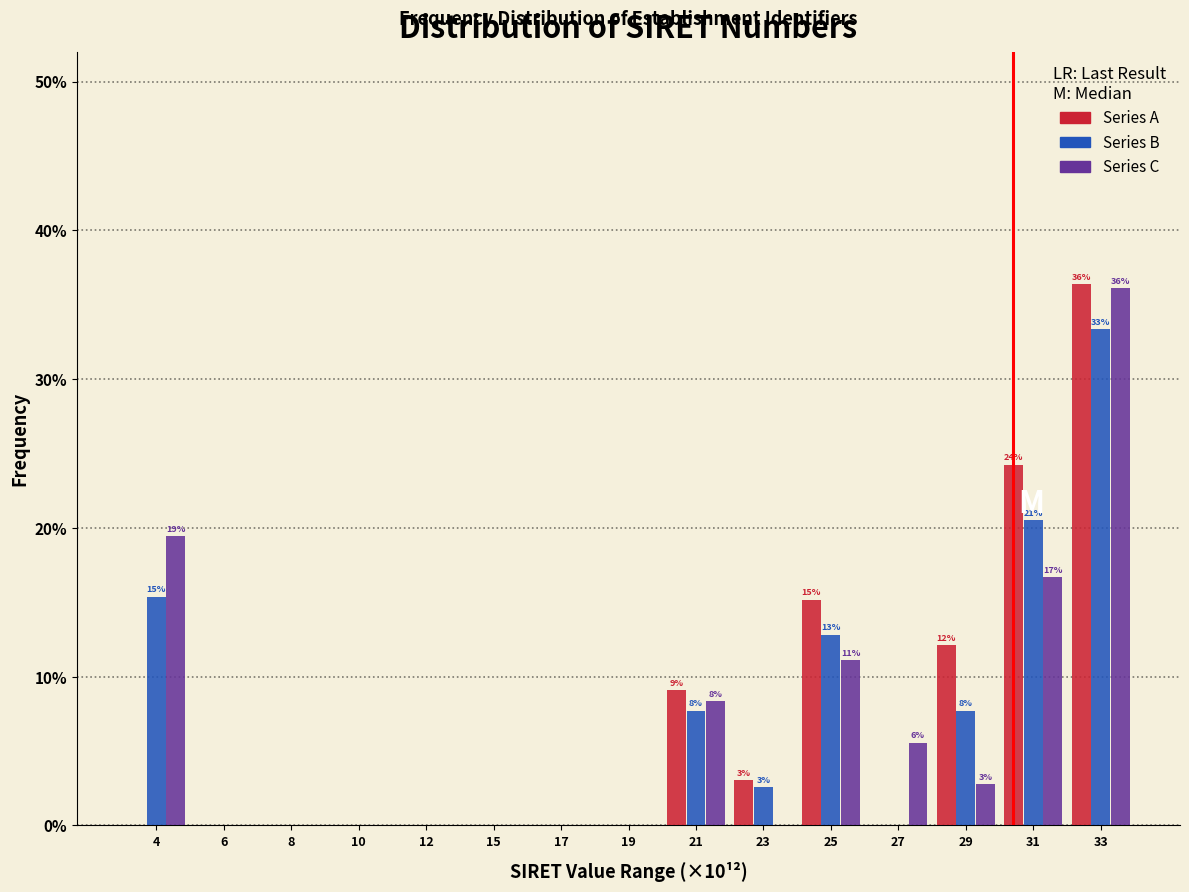

What are all the series names shown in the legend?

Series A, Series B, Series C